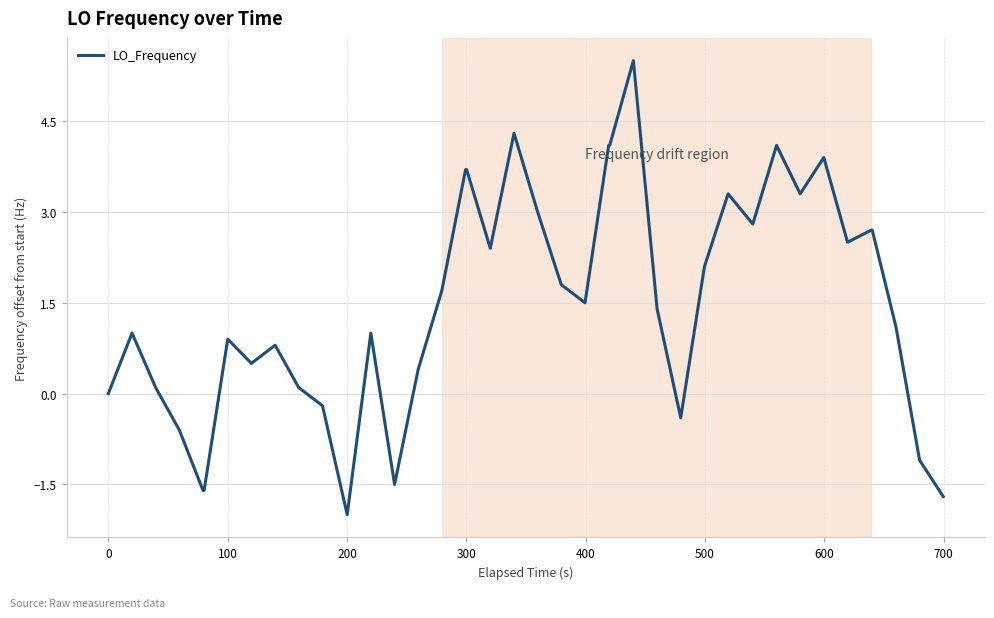

What is the average value?

1.5